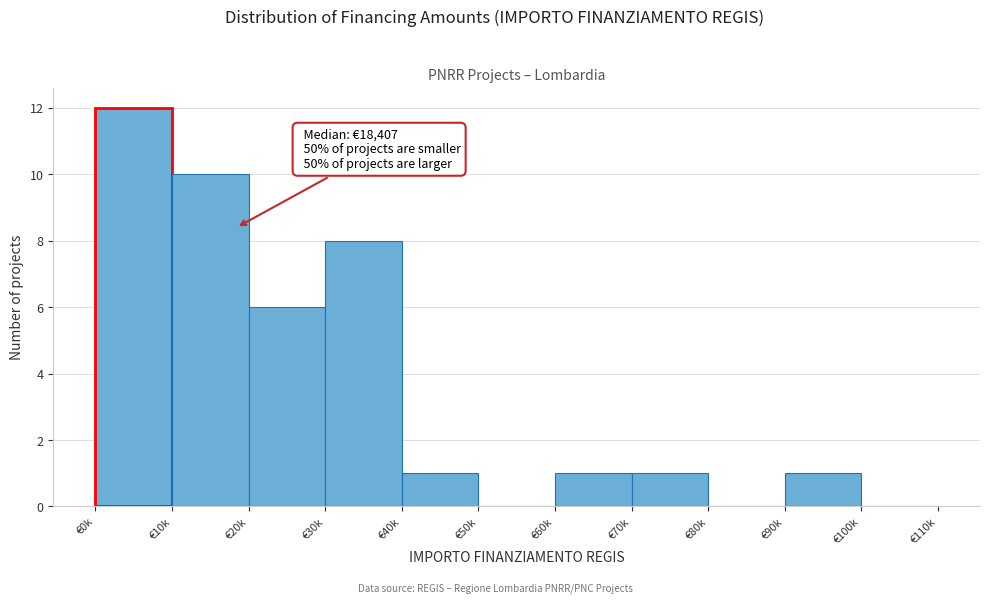

Reading right to left, extract all data points from this chart.

€100k=0	€90k=1	€80k=0	€70k=1	€60k=1	€50k=0	€40k=1	€30k=8	€20k=6	€10k=10	€0k=12